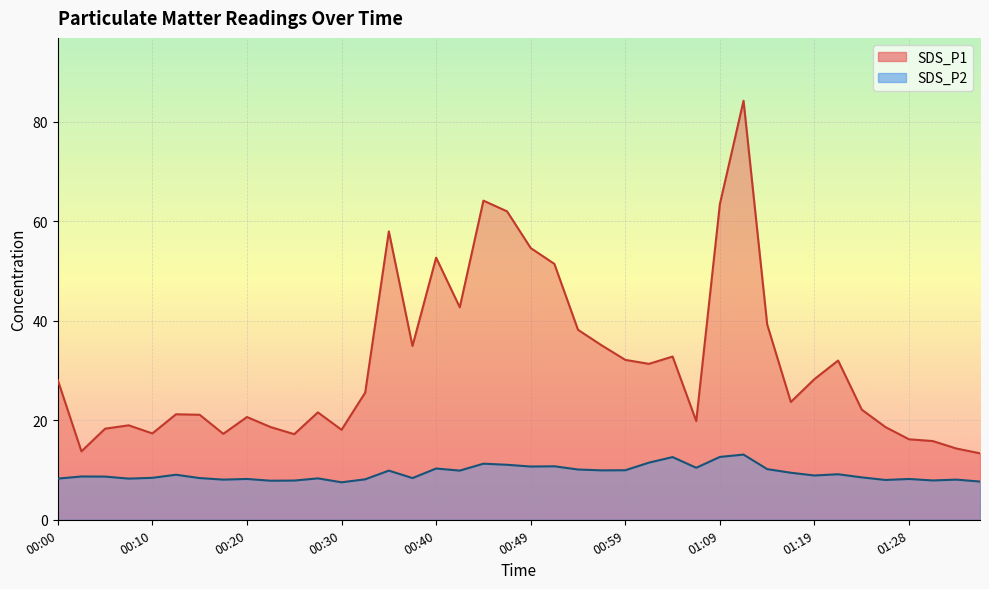

What is the label of the 10th point from the right?

01:14